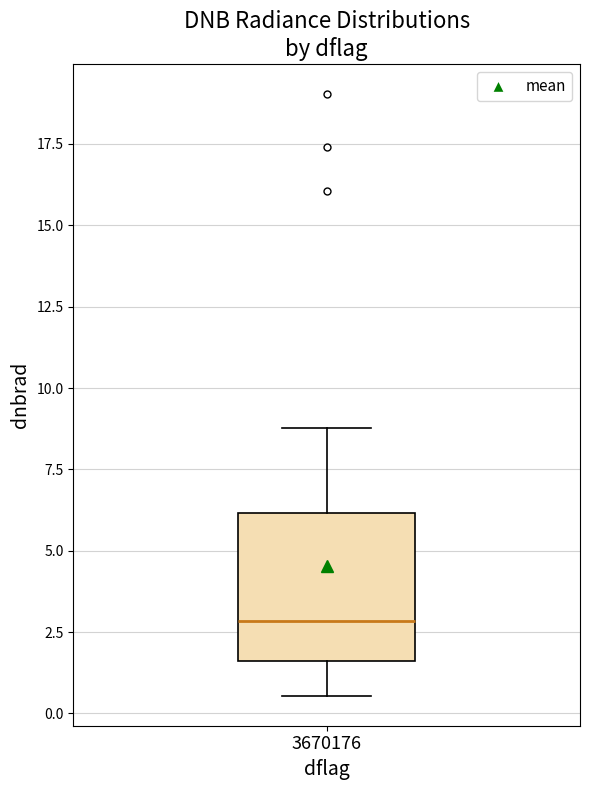

Read this box plot against the y-axis: the position of the median line, the range covered by the box, and the ends of both whiskers. The values are not printed on the chart, so give them approximately, as read against the axis.

median 3.0, box 1.5 to 6.0, whiskers 0.5 to 9.0